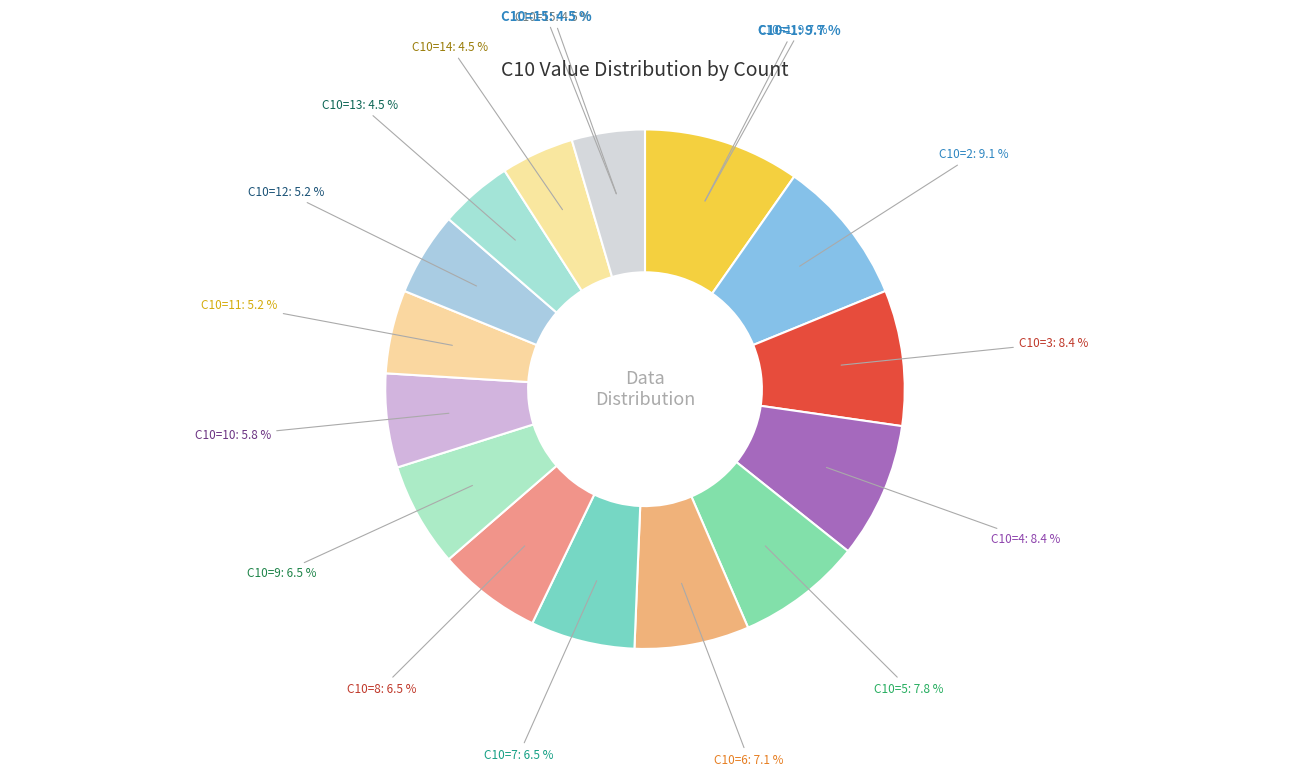

Between 7 and 5, which is larger?

5